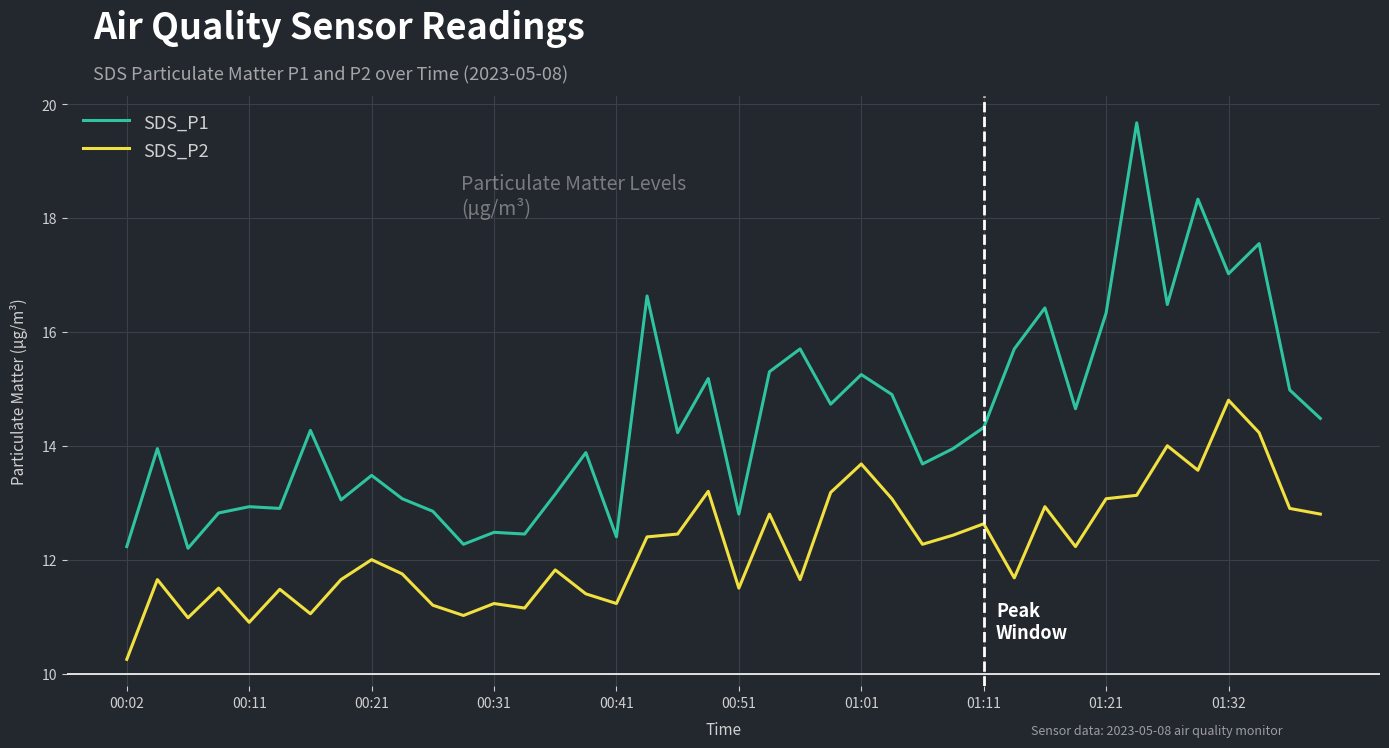

What is the maximum value shown in the chart?

19.7